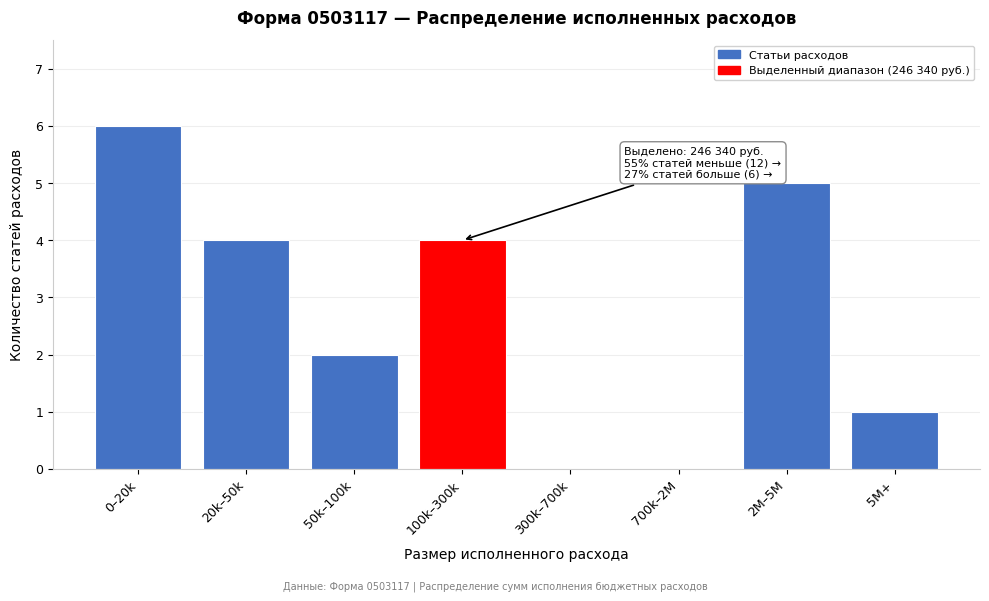

Reading left to right, extract all data points from this chart.

0–20k=6	20k–50k=4	50k–100k=2	100k–300k=4	300k–700k=0	700k–2M=0	2M–5M=5	5M+=1